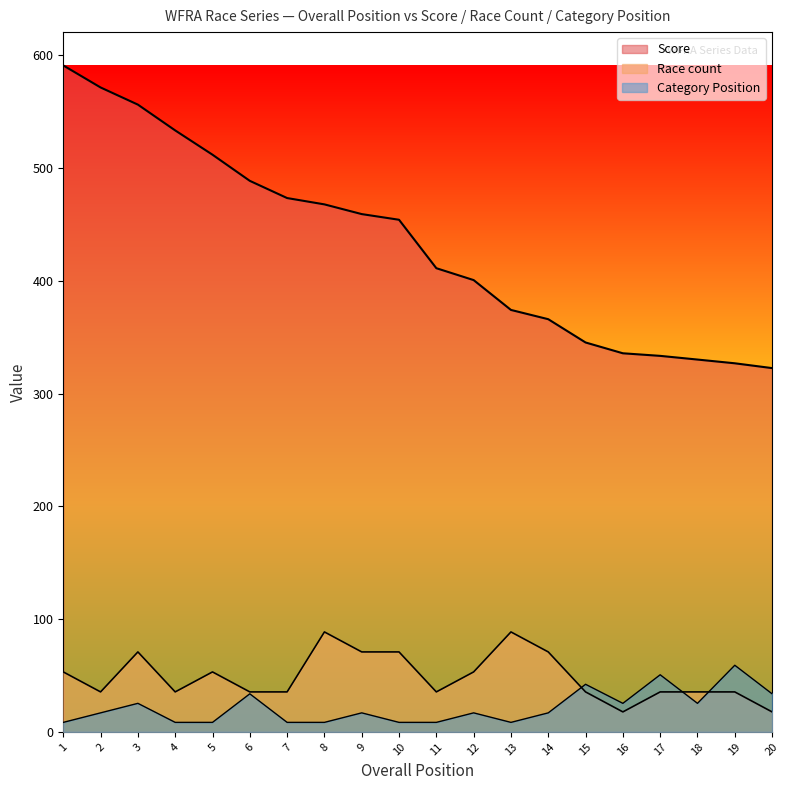

How many data points in Race count are above 35?

18